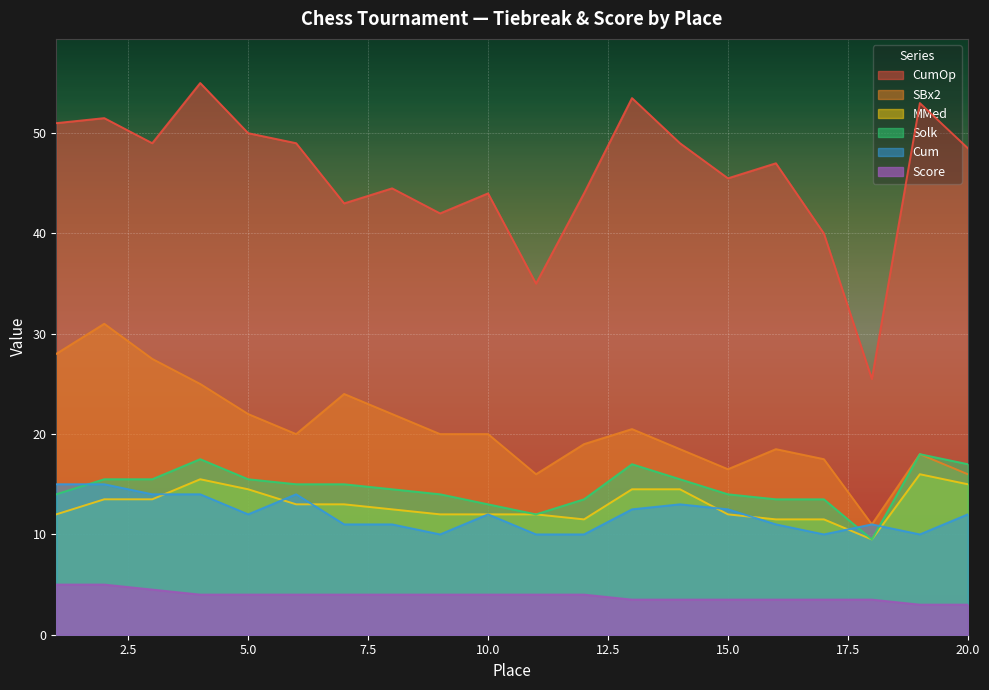

True or false: MMed and Cum cross at least once.

True